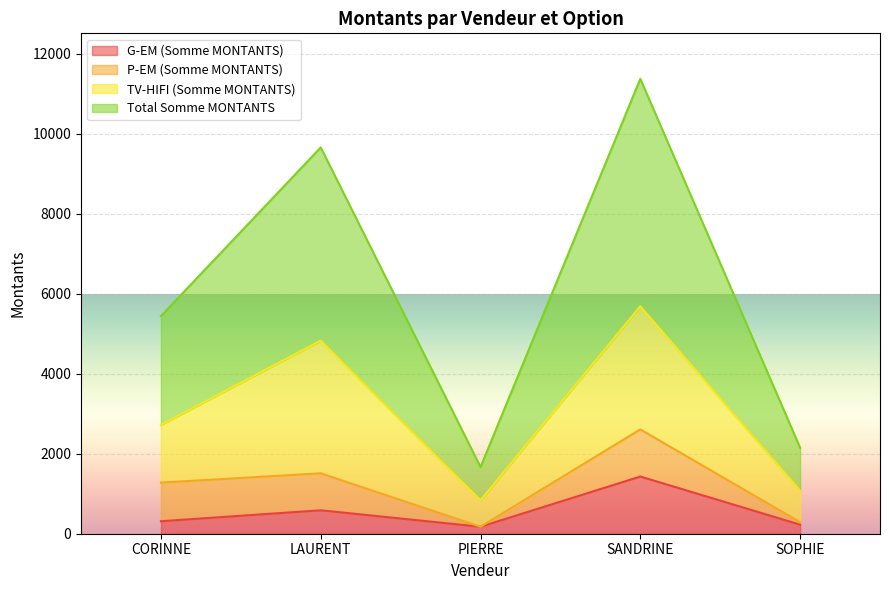

What is the difference between the maximum and minimum values in the G-EM (Somme MONTANTS) series?

1256